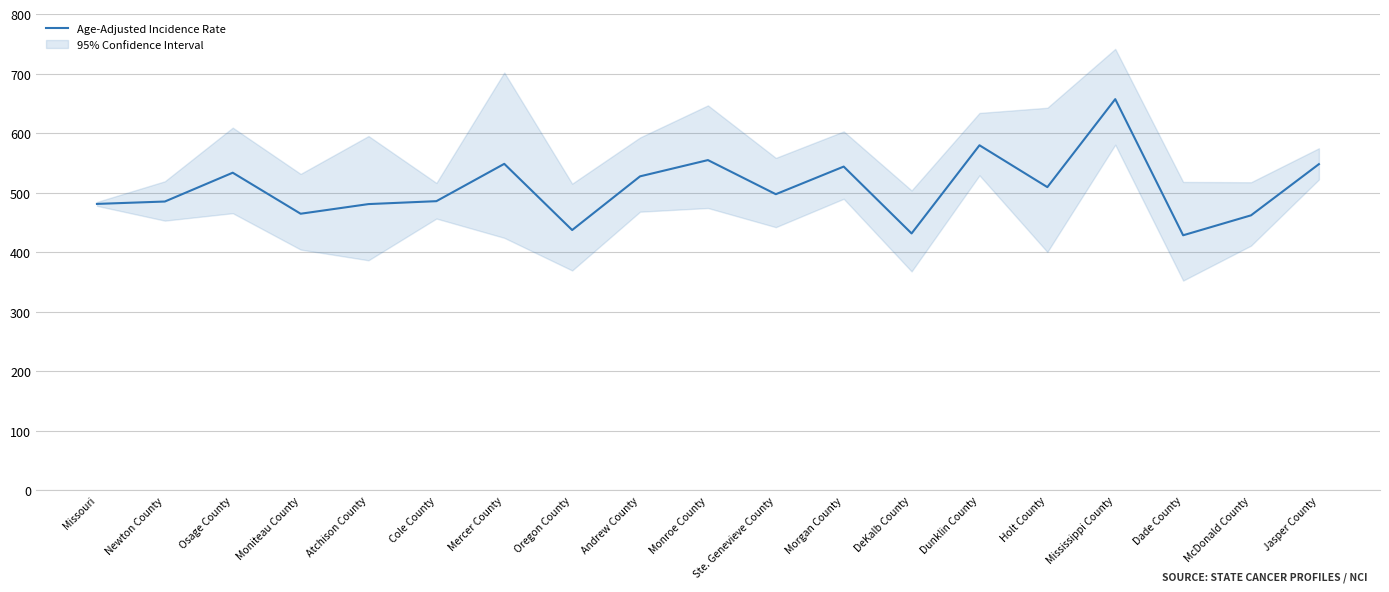

At which label does the data first exceed 497?

Osage County